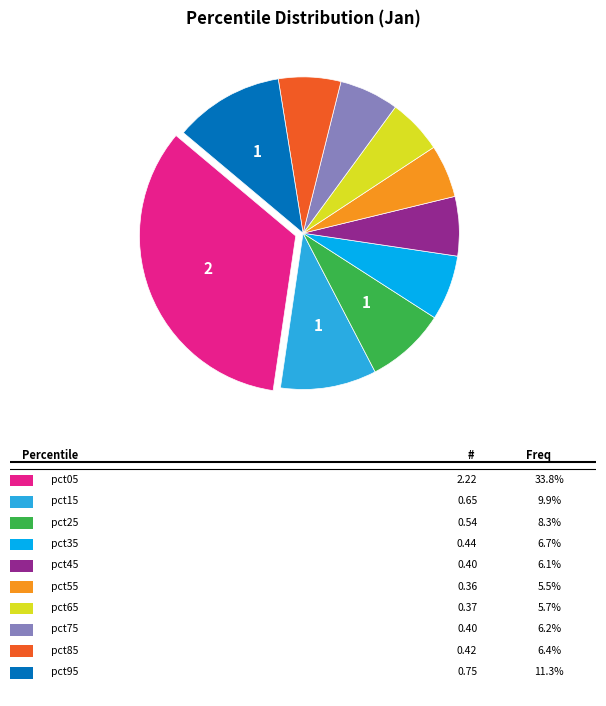

Is there a majority slice in this chart?

No